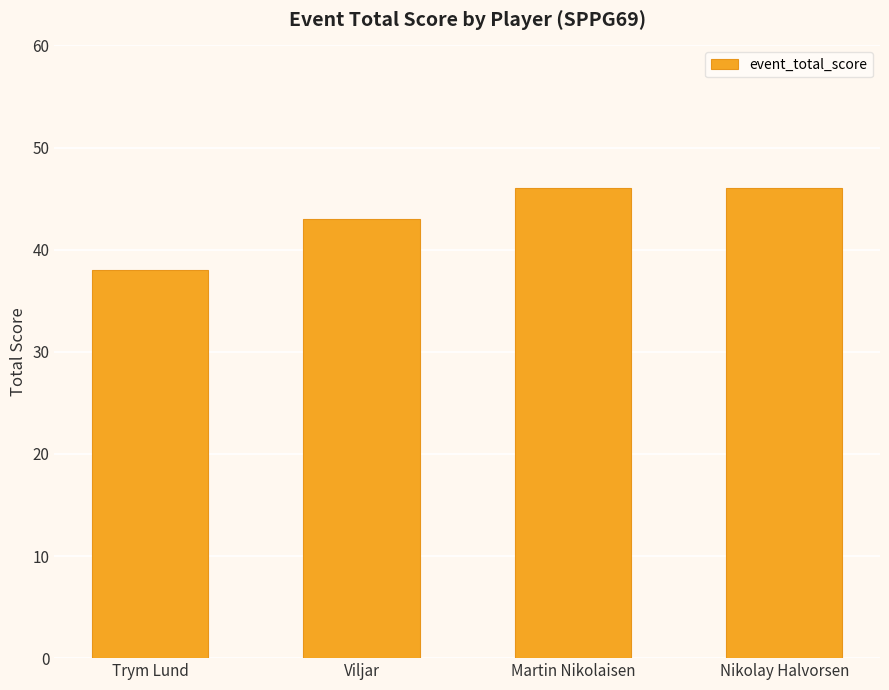

What is the change in value from Viljar to Nikolay Halvorsen?

+3